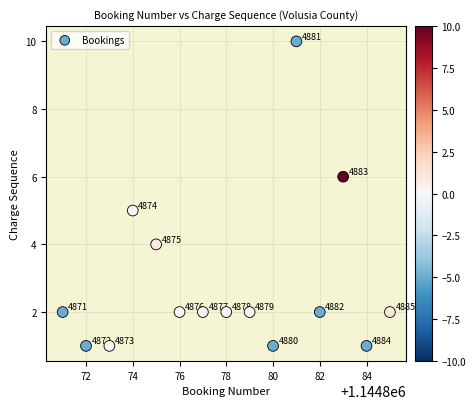

What is the range of Y values (max minus min)?

9